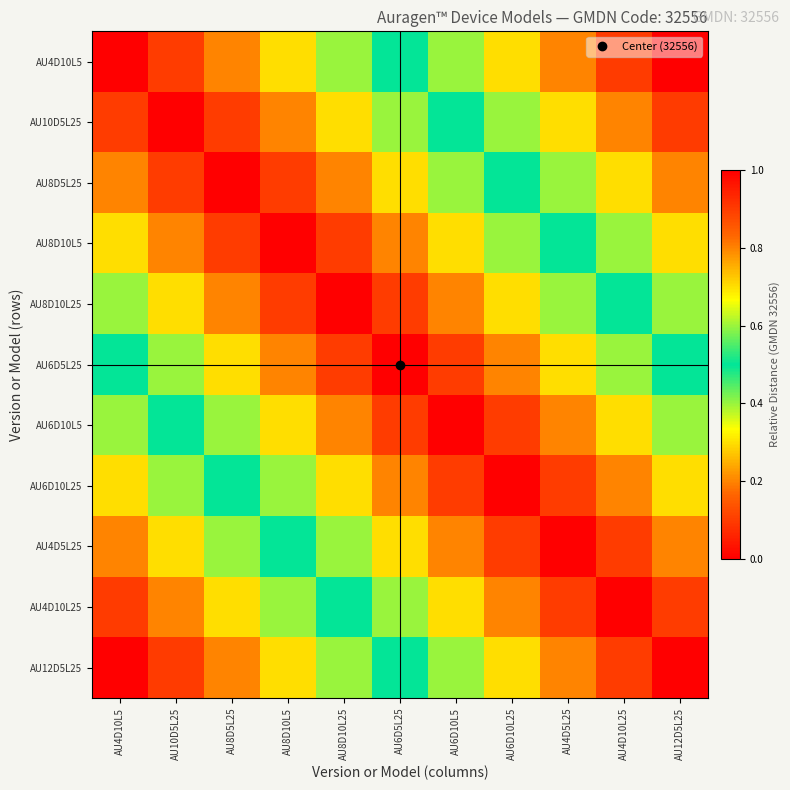

What is the total value across all series at AU12D5L25?

5.5